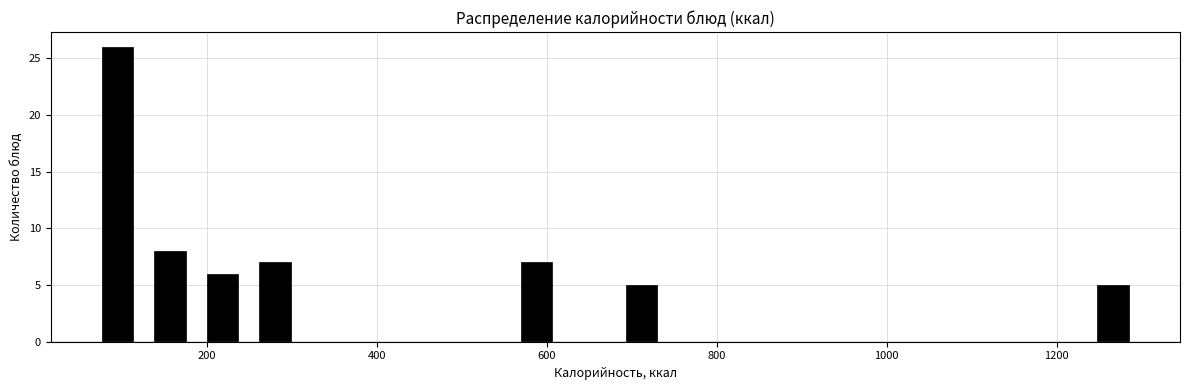

Around what value on the x-axis is the tallest bar? Give the approximate position of its centre, as read against the axis.

100